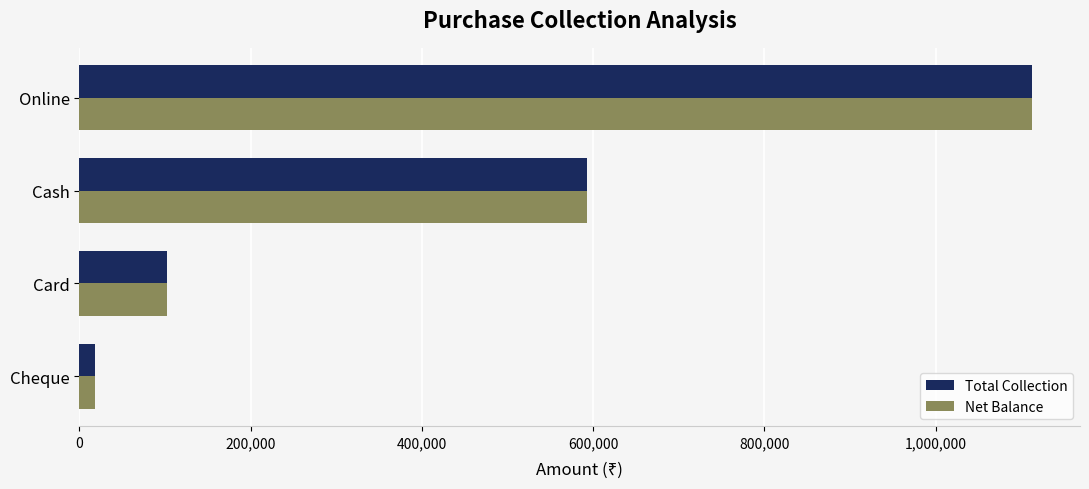

The value of Total Collection at Cash is 593325. True or false?

True